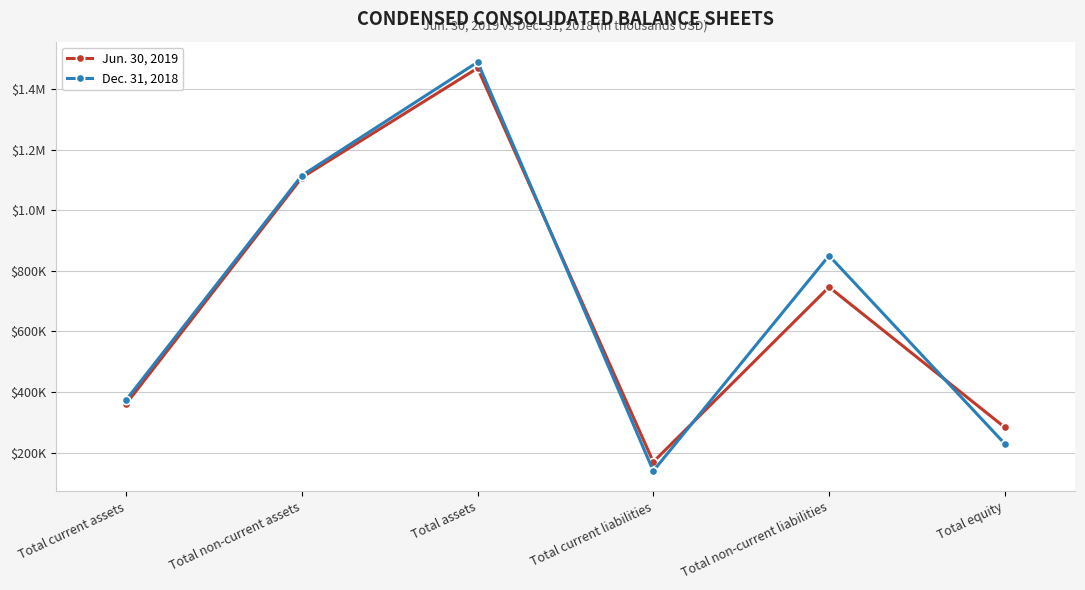

True or false: Jun. 30, 2019 has a value of 1107563 at Total non-current assets.

True